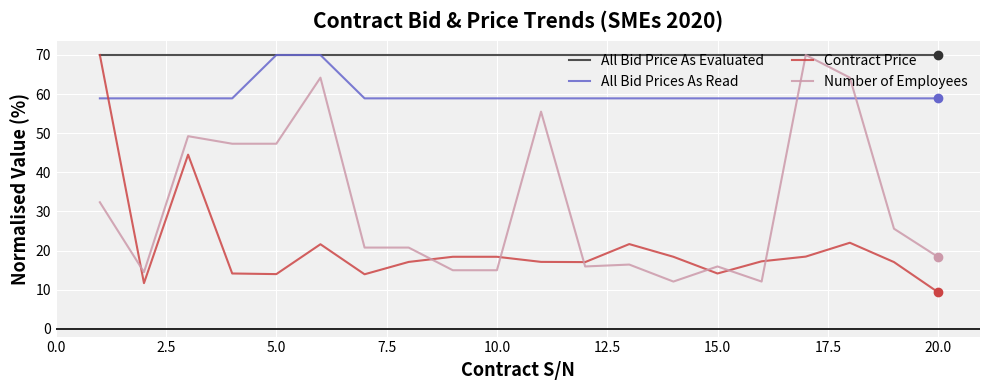

What is the difference between the maximum and minimum values in the Contract Price series?

60.7